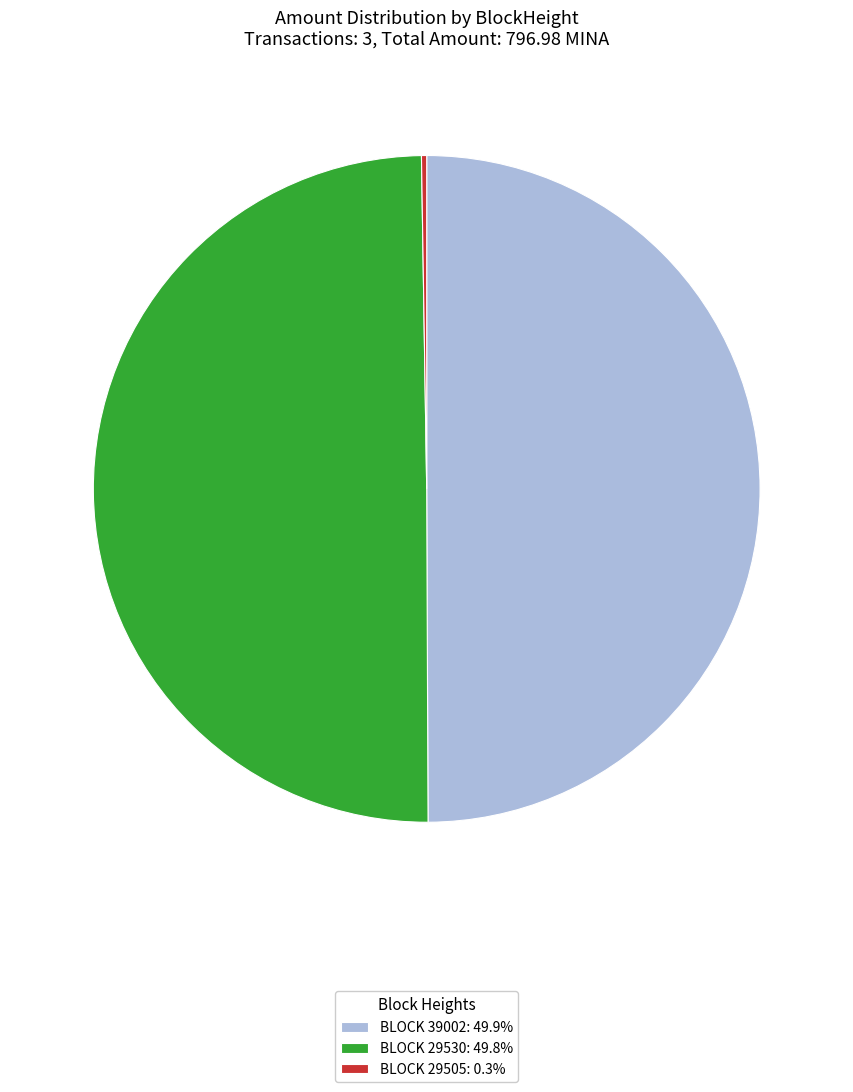

What is the ratio of the value at BLOCK 39002: 49.9% to the value at BLOCK 29530: 49.8%?

1.0